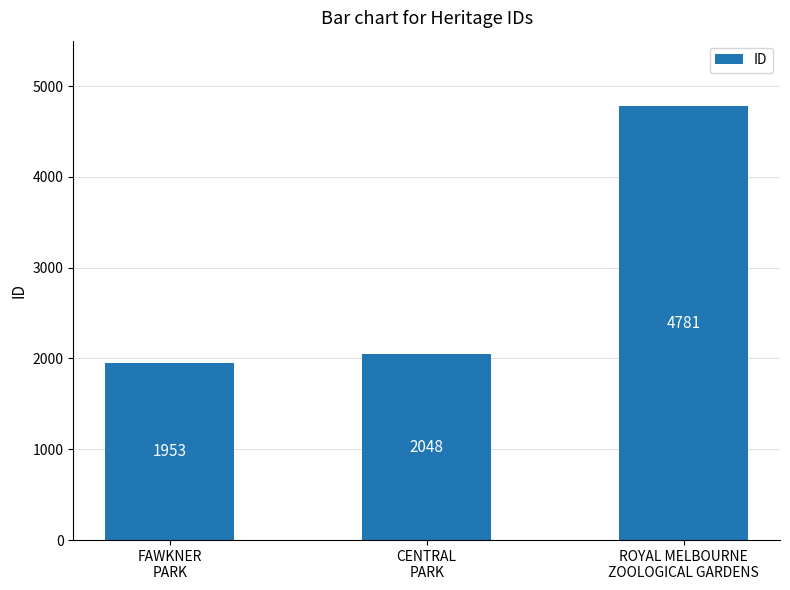

What is the label of the 2nd bar from the right?

CENTRAL
PARK